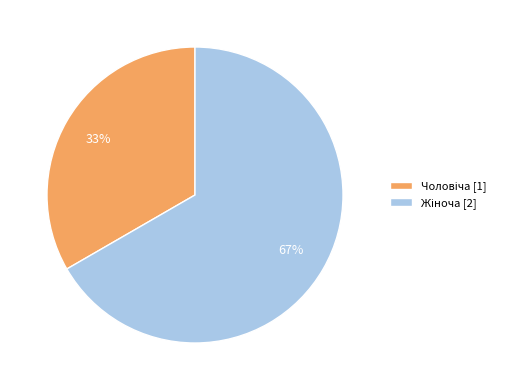

Is there a majority slice in this chart?

Yes